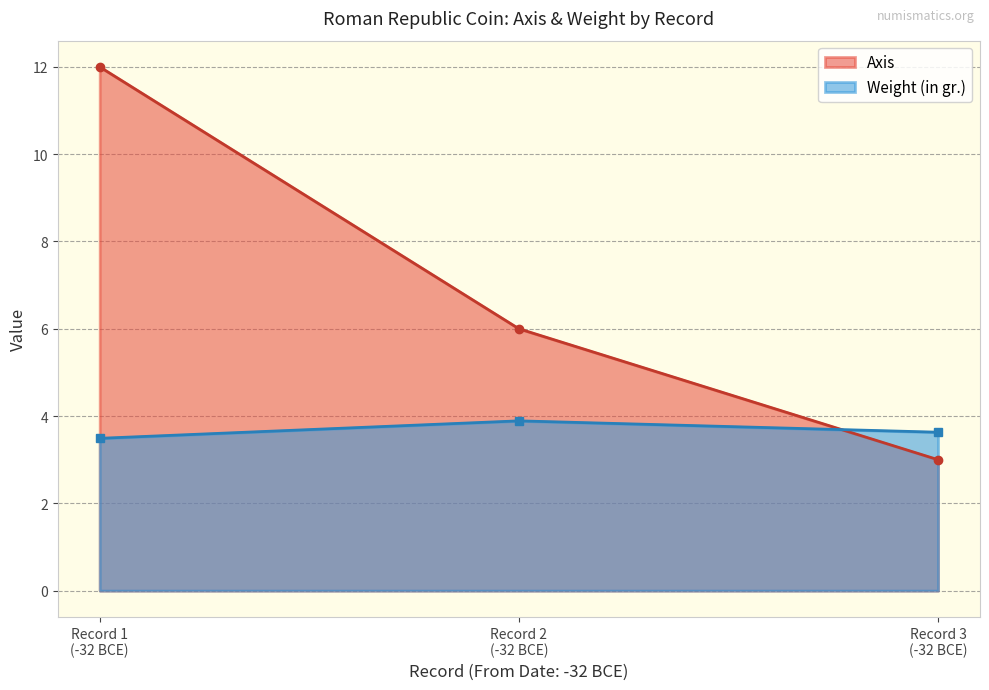

What is the average value of the Axis series?

7.0